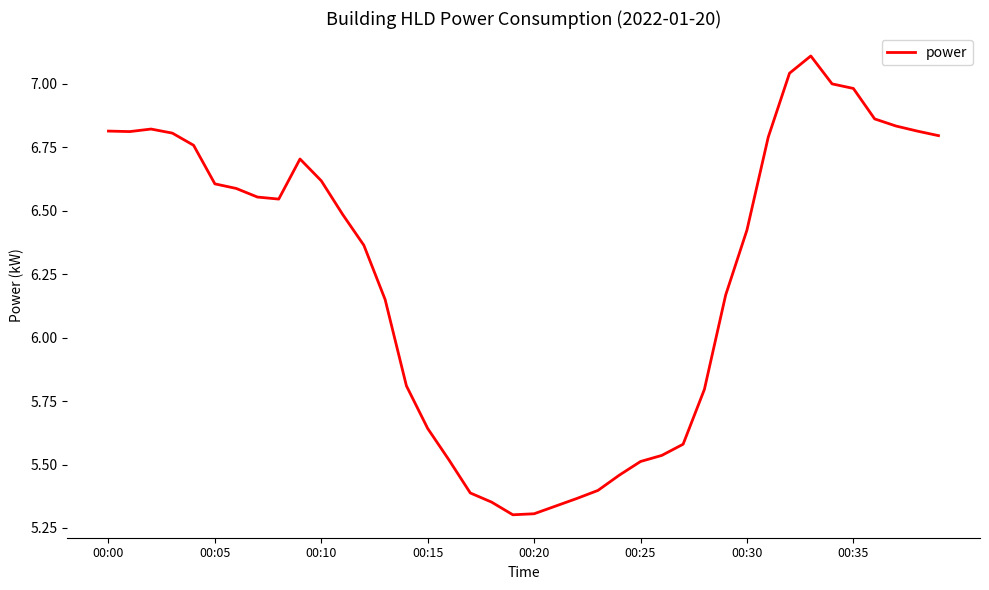

What is the difference between the maximum and minimum values?

1.8